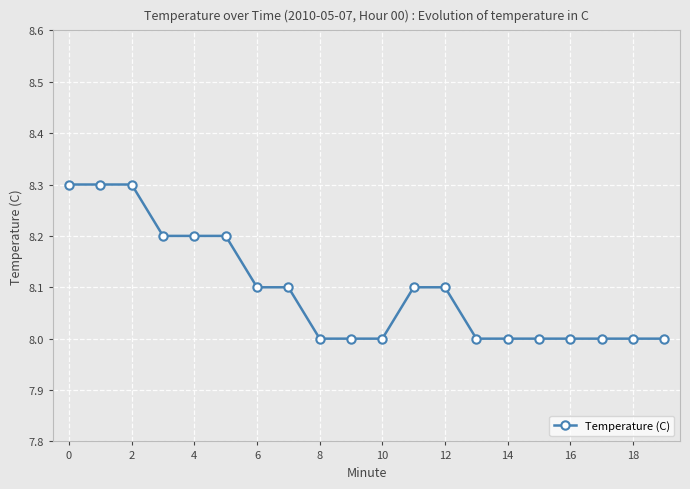

What is the minimum value shown in the chart?

8.0